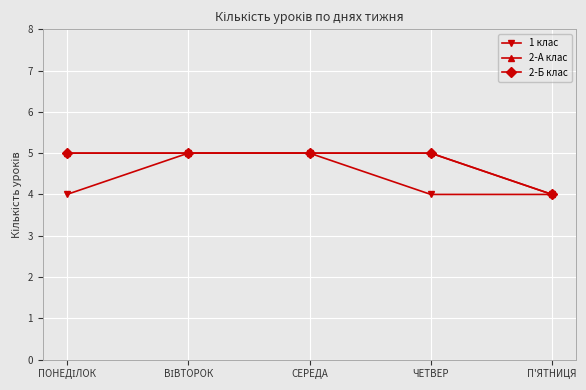

Which category has the highest value across all series?

ВІВТОРОК